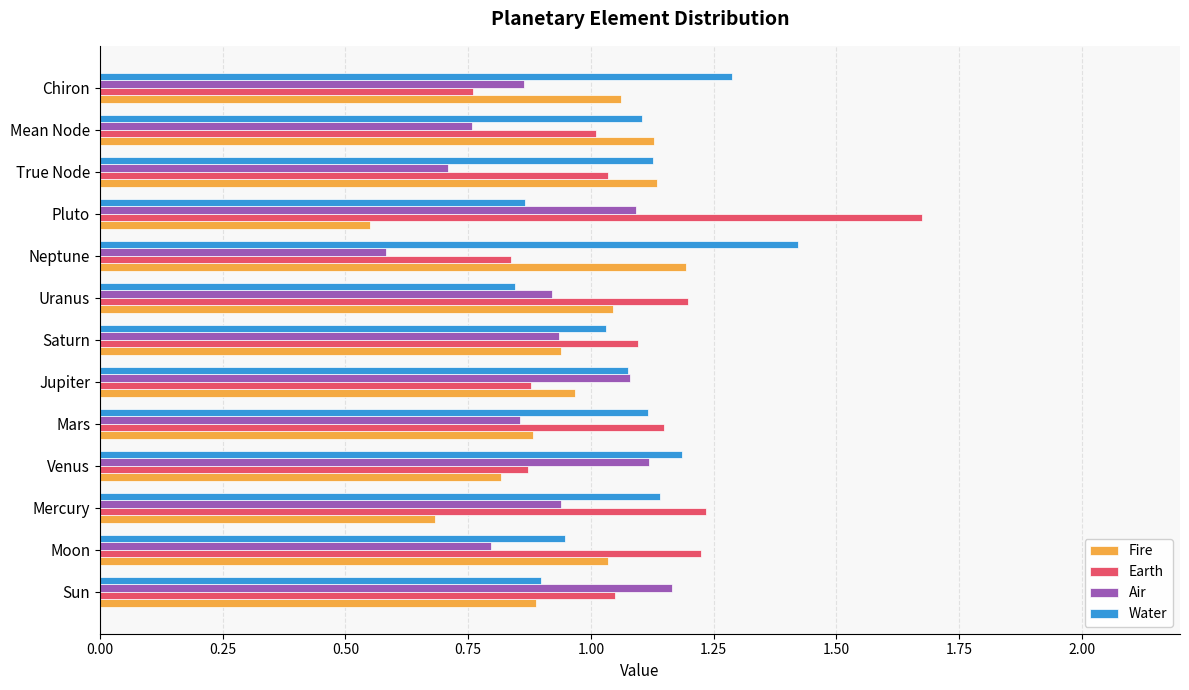

The Earth series shows 1.2 at Mercury. True or false?

True